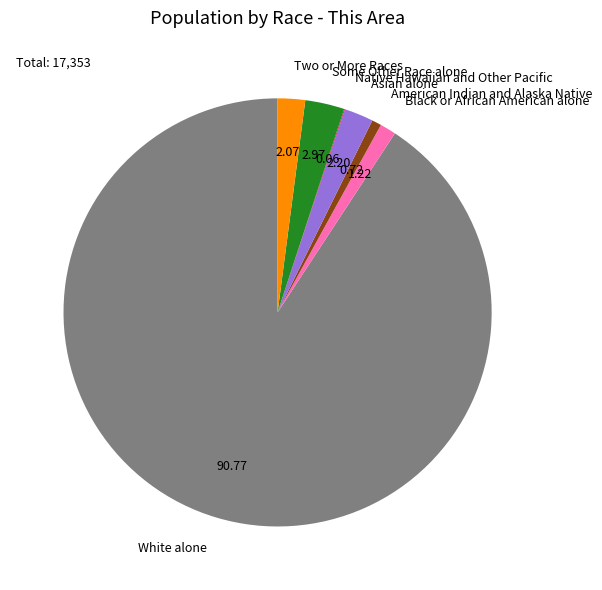

Between American Indian and Alaska Native and White alone, which is larger?

White alone